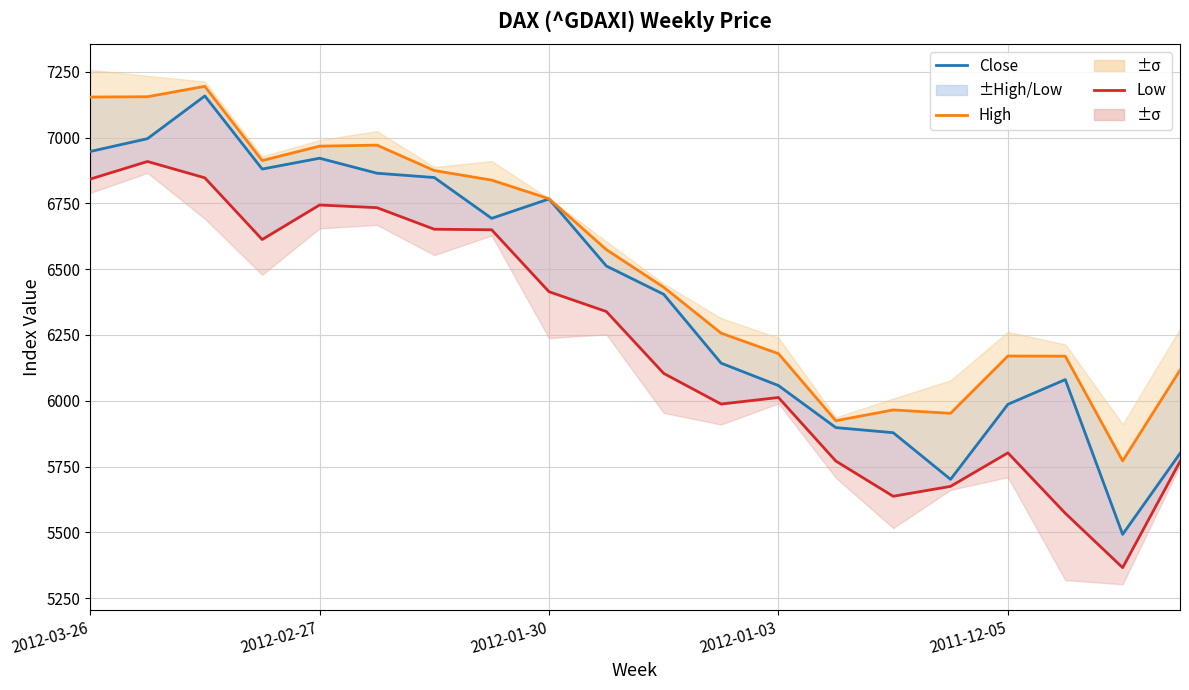

In Low, how many points are lower than both neighbors (excluding endpoints)?

4